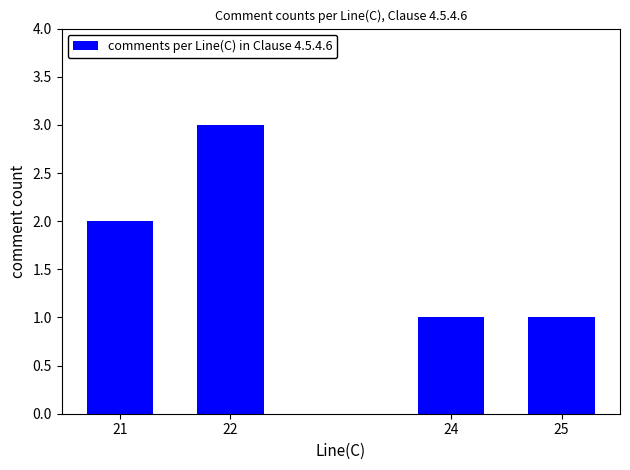

What is the sum of the values at 25 and 24?

2